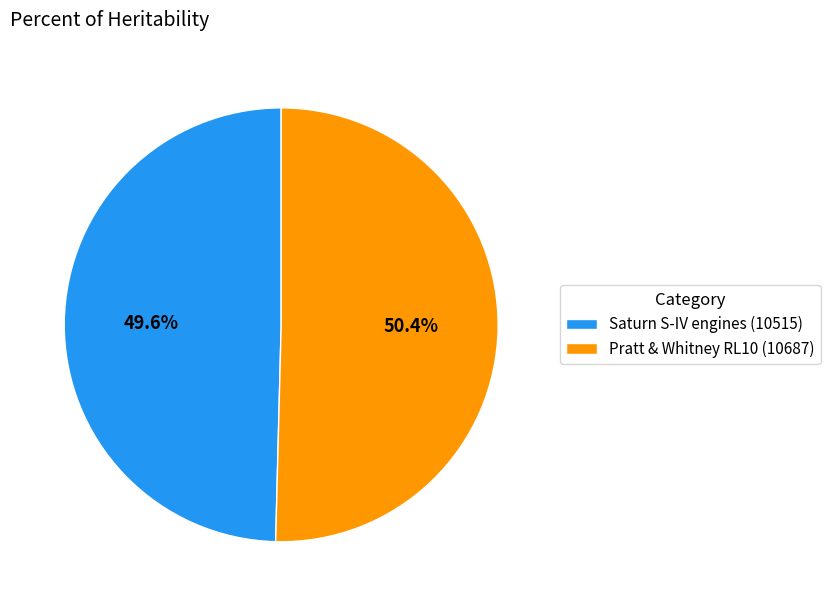

To the nearest percent, what is the difference between the largest and smallest slice percentages?

1%